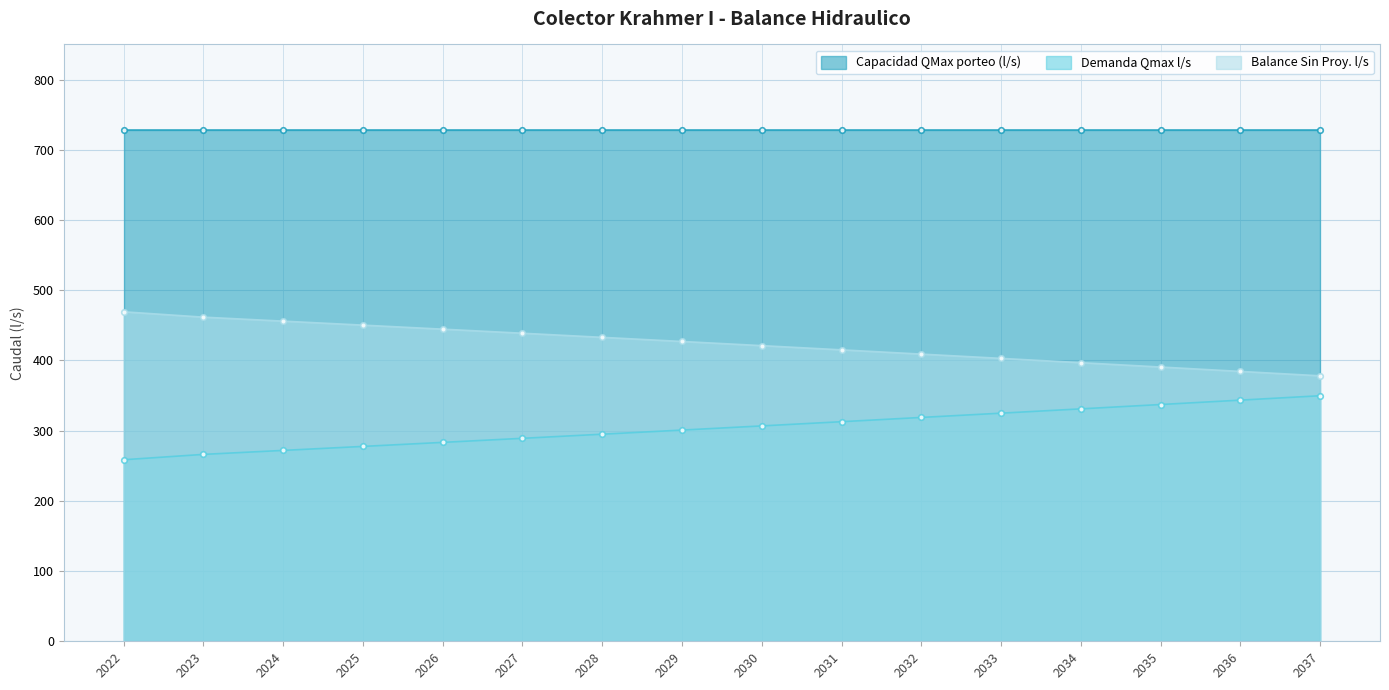

How many data points does each series have?

16